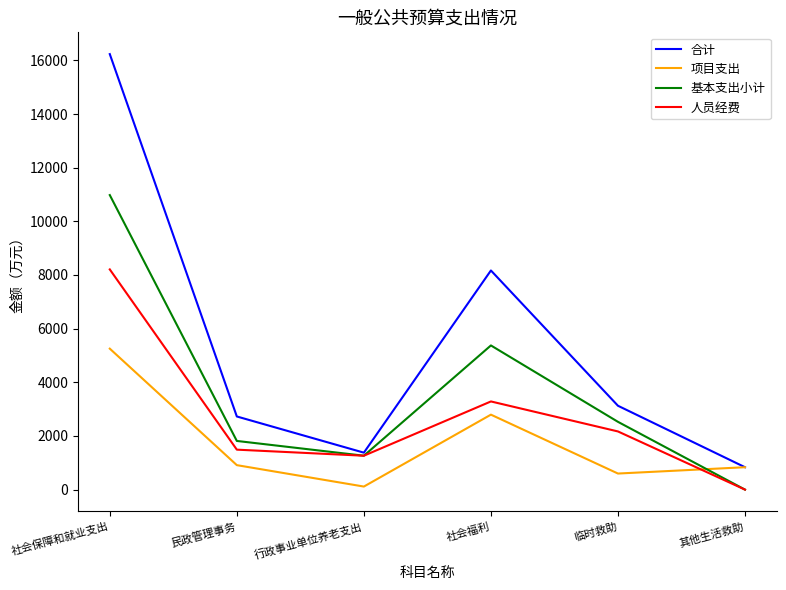

Rank the series by their maximum value, from lowest to highest.

项目支出, 人员经费, 基本支出小计, 合计